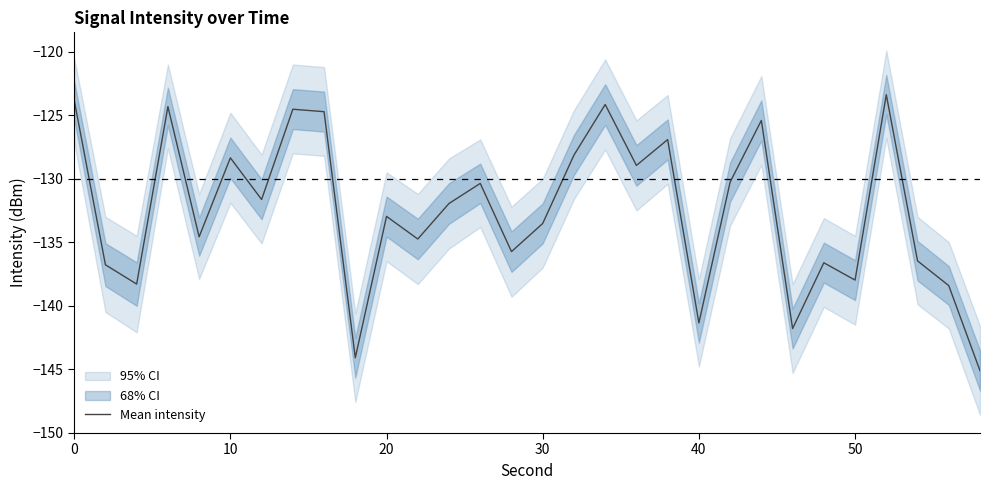

The Mean intensity series shows -138.0 at 50. True or false?

True